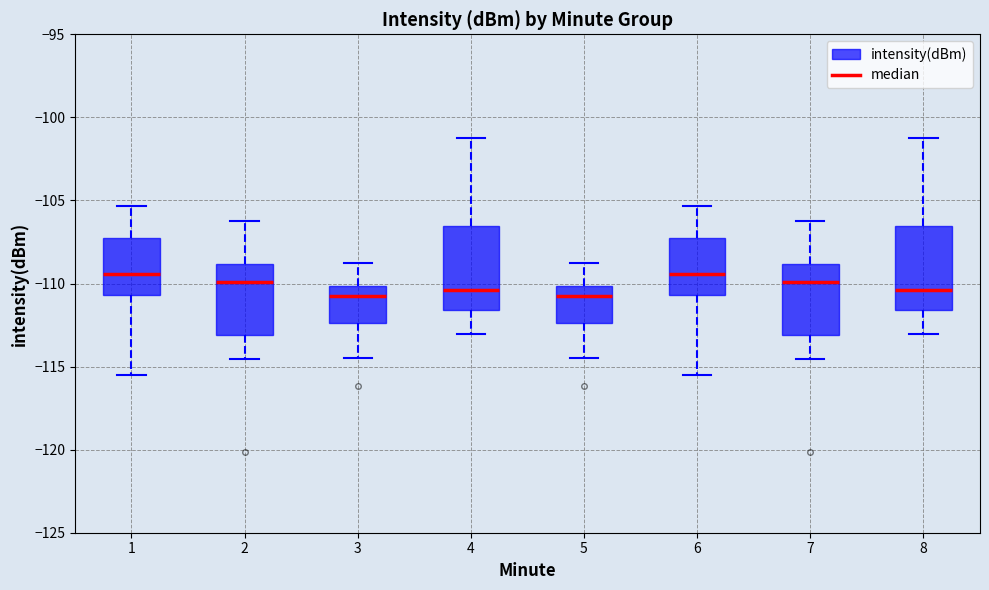

Reading left to right, read every box against the y-axis: the position of its median line, the range the box covers, and the ends of its whiskers. The values are not printed on the chart, so give them approximately, as read against the axis.

1: median -109.5, box -110.5 to -107.5, whiskers -115.5 to -105.5
2: median -110.0, box -113.0 to -109.0, whiskers -114.5 to -106.0
3: median -110.5, box -112.5 to -110.0, whiskers -114.5 to -109.0
4: median -110.5, box -111.5 to -106.5, whiskers -113.0 to -101.0
5: median -110.5, box -112.5 to -110.0, whiskers -114.5 to -109.0
6: median -109.5, box -110.5 to -107.5, whiskers -115.5 to -105.5
7: median -110.0, box -113.0 to -109.0, whiskers -114.5 to -106.0
8: median -110.5, box -111.5 to -106.5, whiskers -113.0 to -101.0